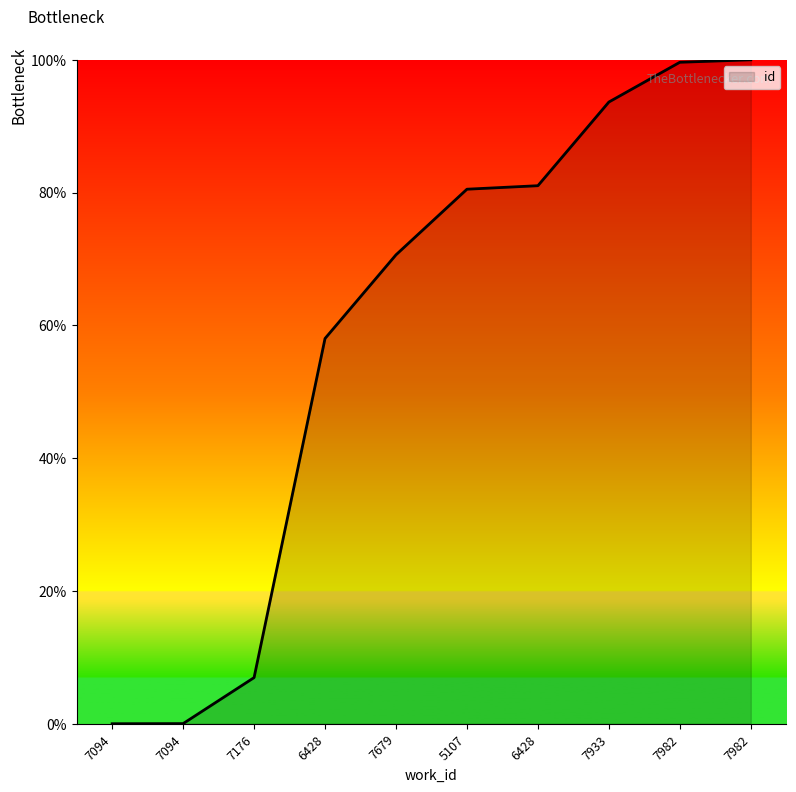

How many series are shown in this chart?

1